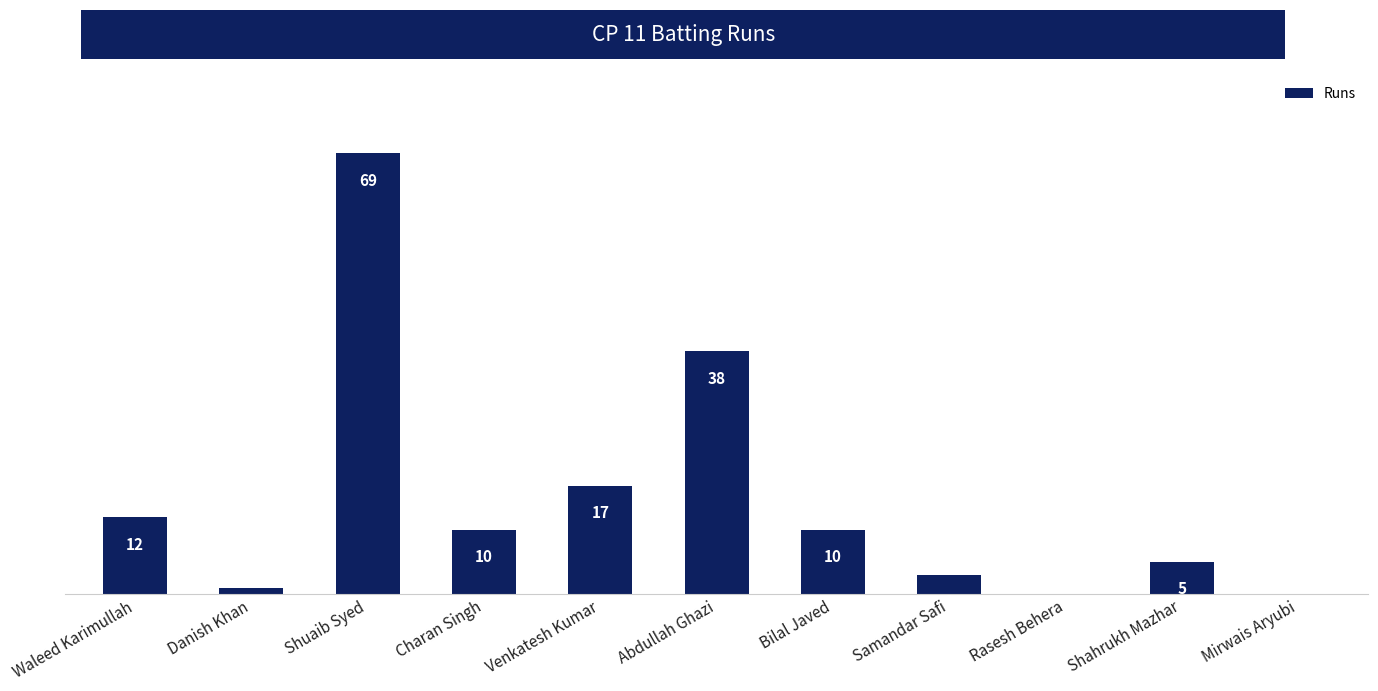

Which label corresponds to the largest value in the chart?

Shuaib Syed